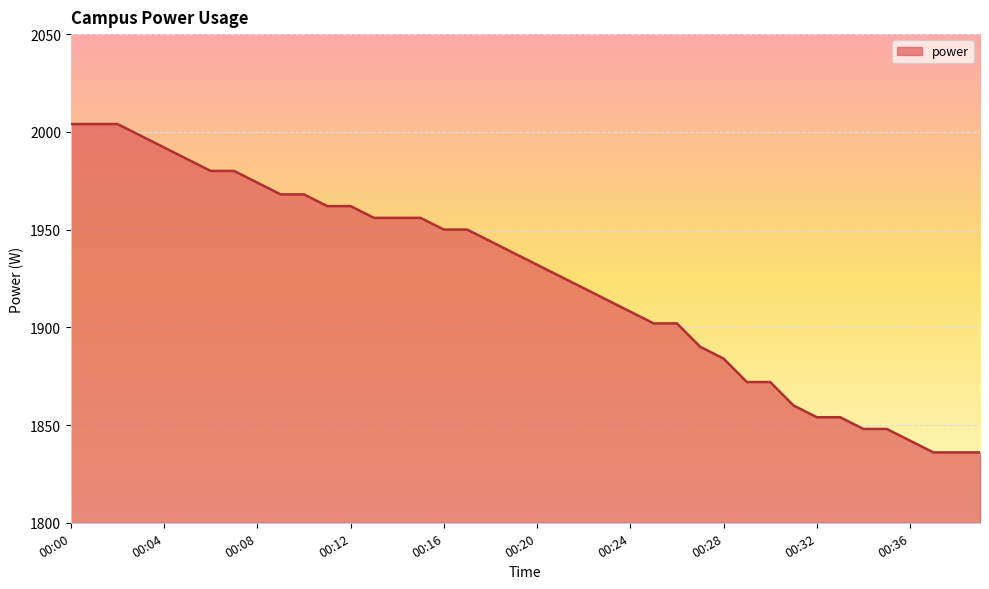

What is the greatest value displayed?

2004